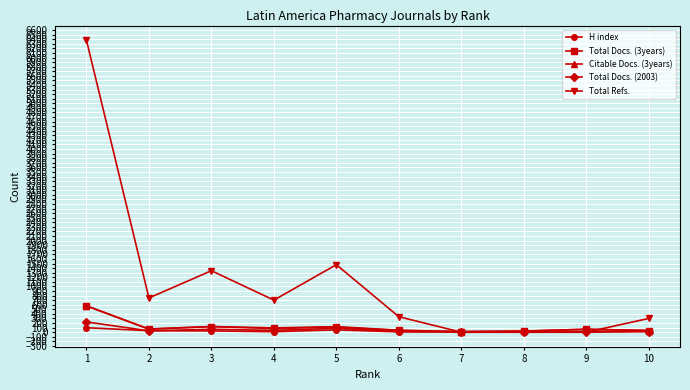

The value of Total Docs. (3years) at 7 is 13. True or false?

True